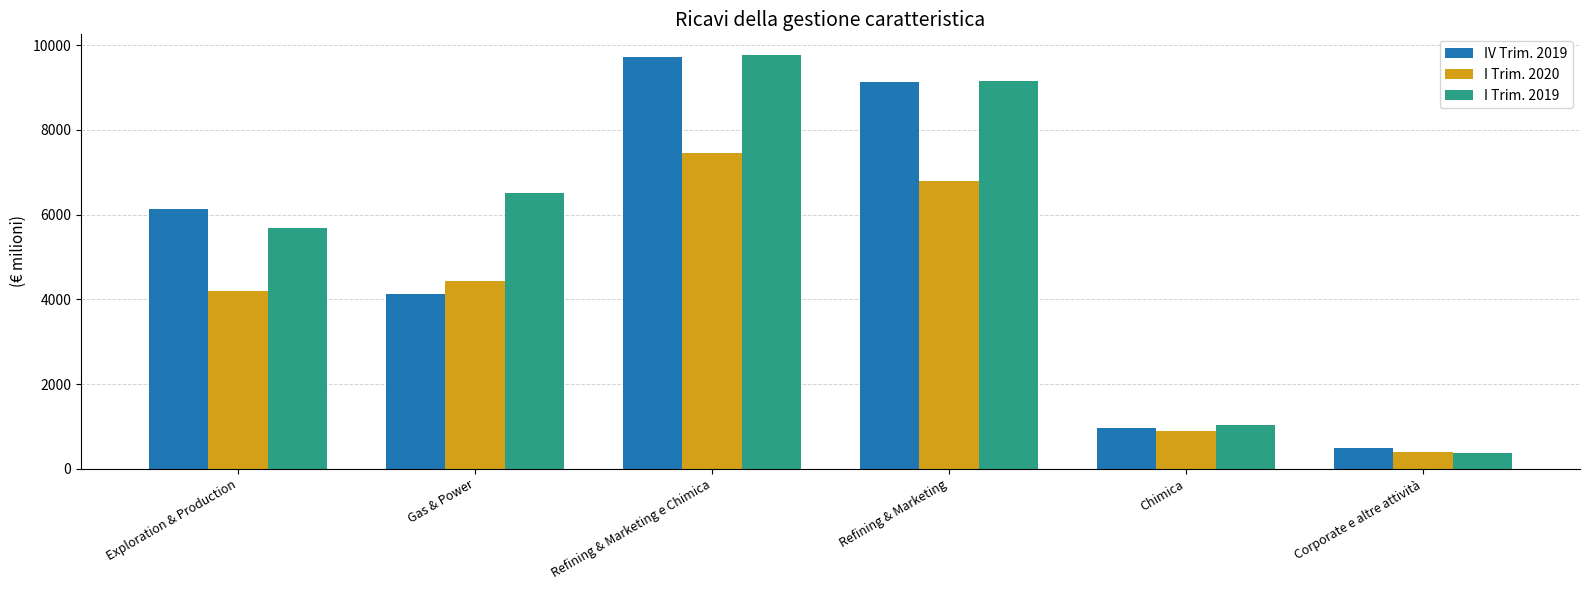

How many bars are there in each group?

3